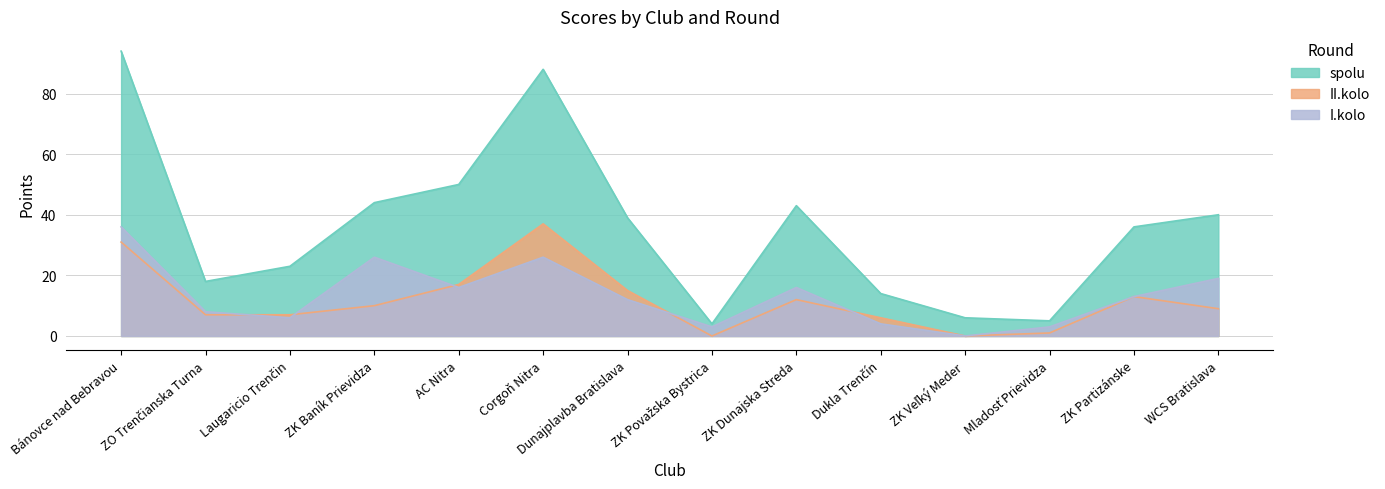

Where is II.kolo nearest to the value 18?

AC Nitra